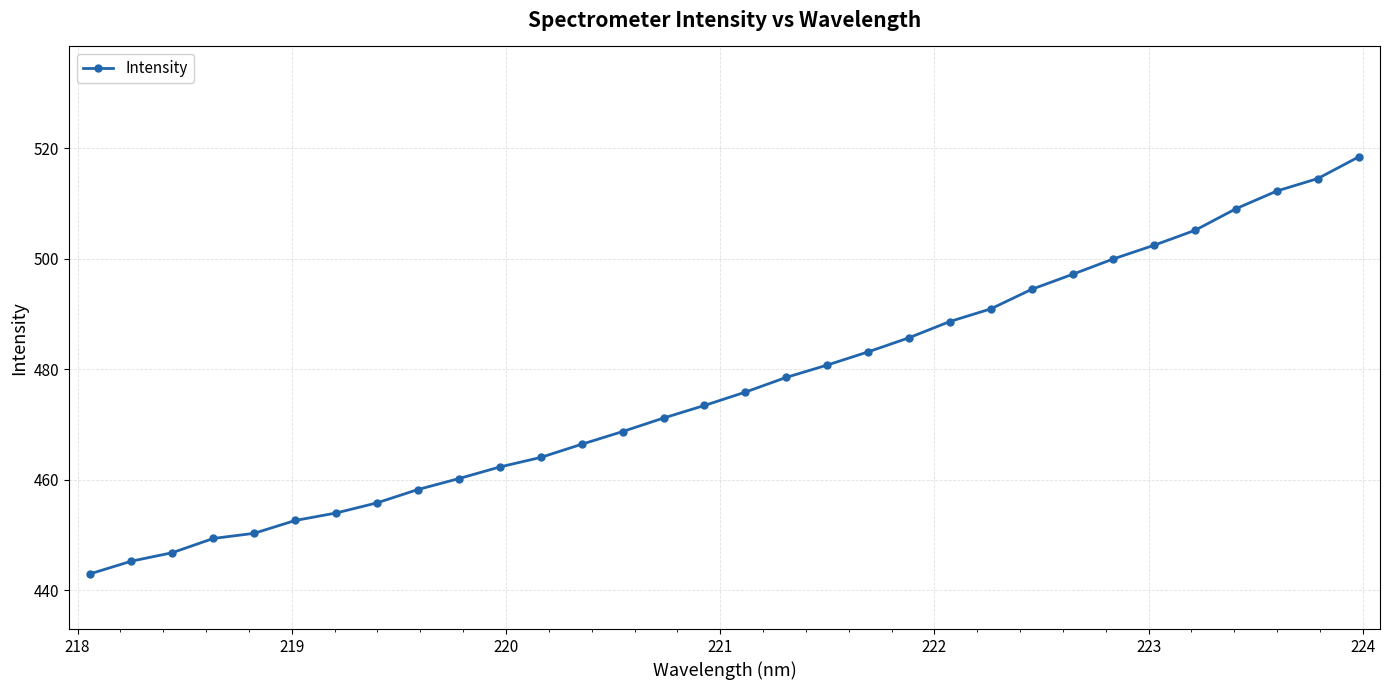

What is the value of the 12th point from the left?

464.1